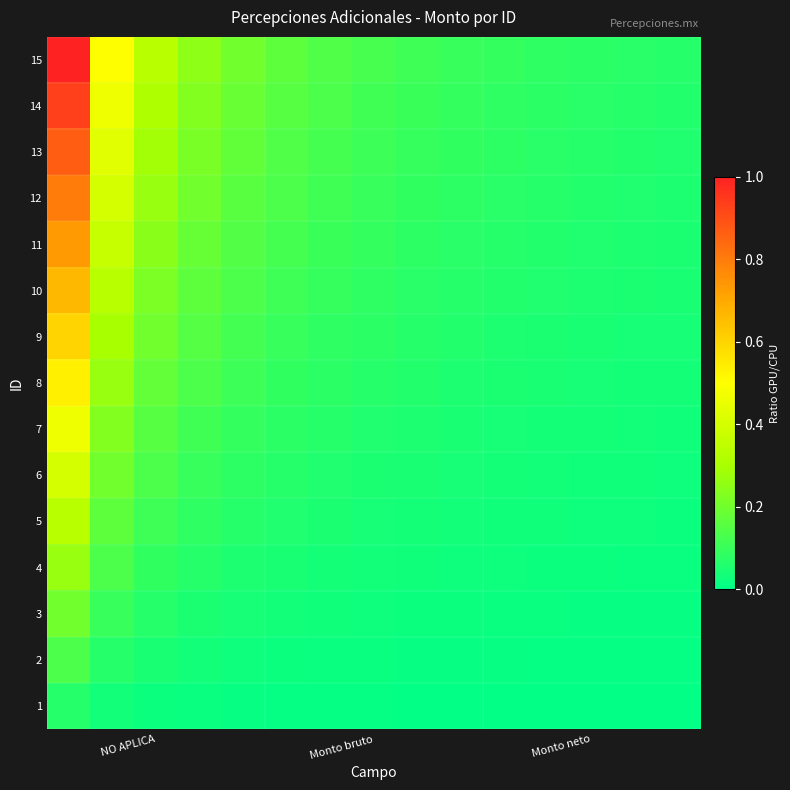

At how many categories does at least one series exceed 0?

15